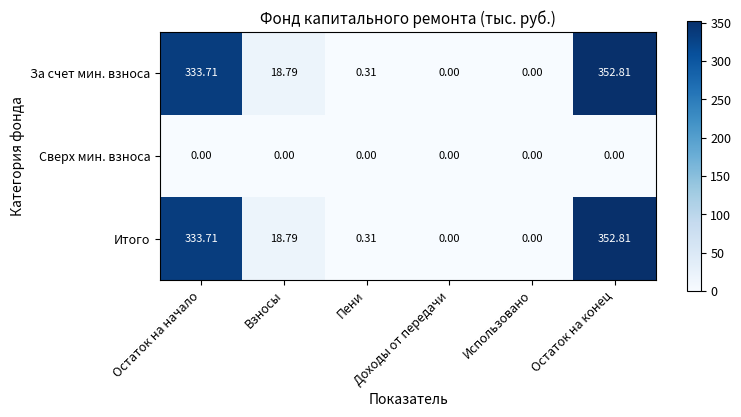

What is the greatest value displayed?

352.8